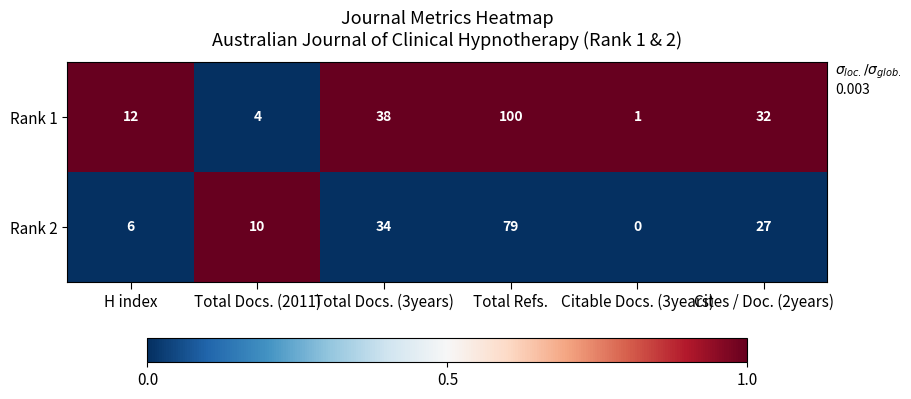

Reading left to right, extract all data points from this chart.

Rank 1: H index=12	Total Docs. (2011)=4	Total Docs. (3years)=38	Total Refs.=100	Citable Docs. (3years)=1	Cites / Doc. (2years)=32
Rank 2: H index=6	Total Docs. (2011)=10	Total Docs. (3years)=34	Total Refs.=79	Citable Docs. (3years)=0	Cites / Doc. (2years)=27